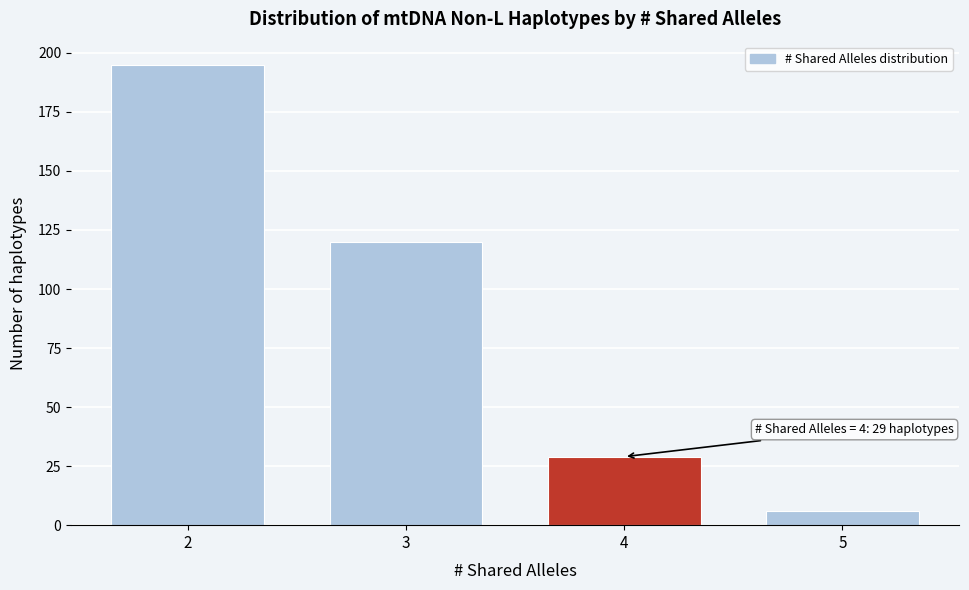

Reading right to left, what are all the values shown in this chart?

5=6	4=29	3=120	2=195